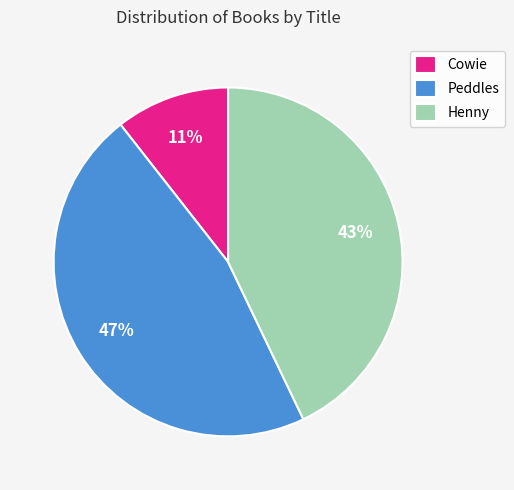

Does any single category account for the majority?

No